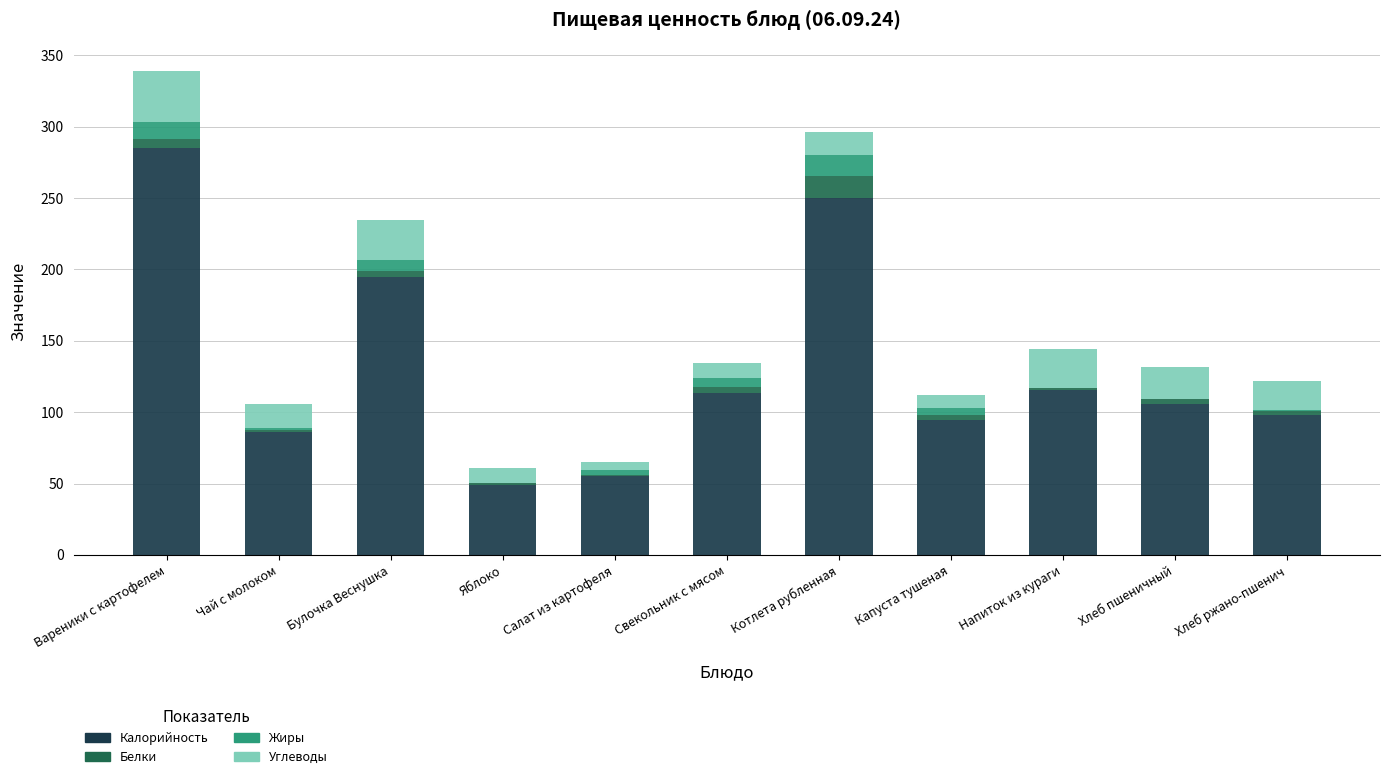

What is the total value across all series at Котлета рубленная?

296.0